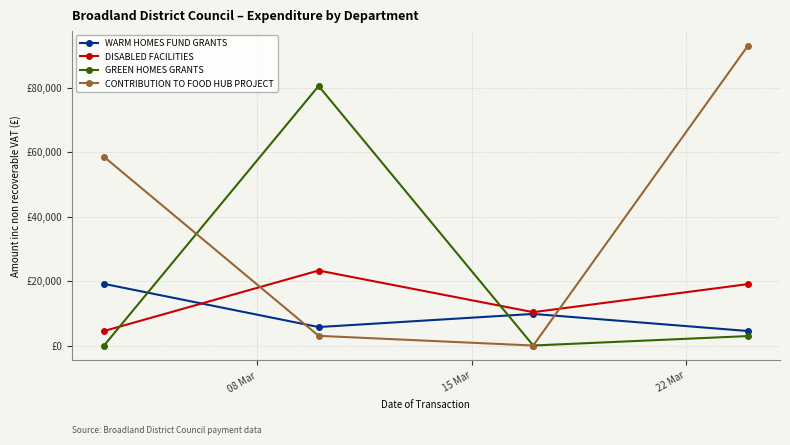

Which series has the largest range (max minus min)?

CONTRIBUTION TO FOOD HUB PROJECT